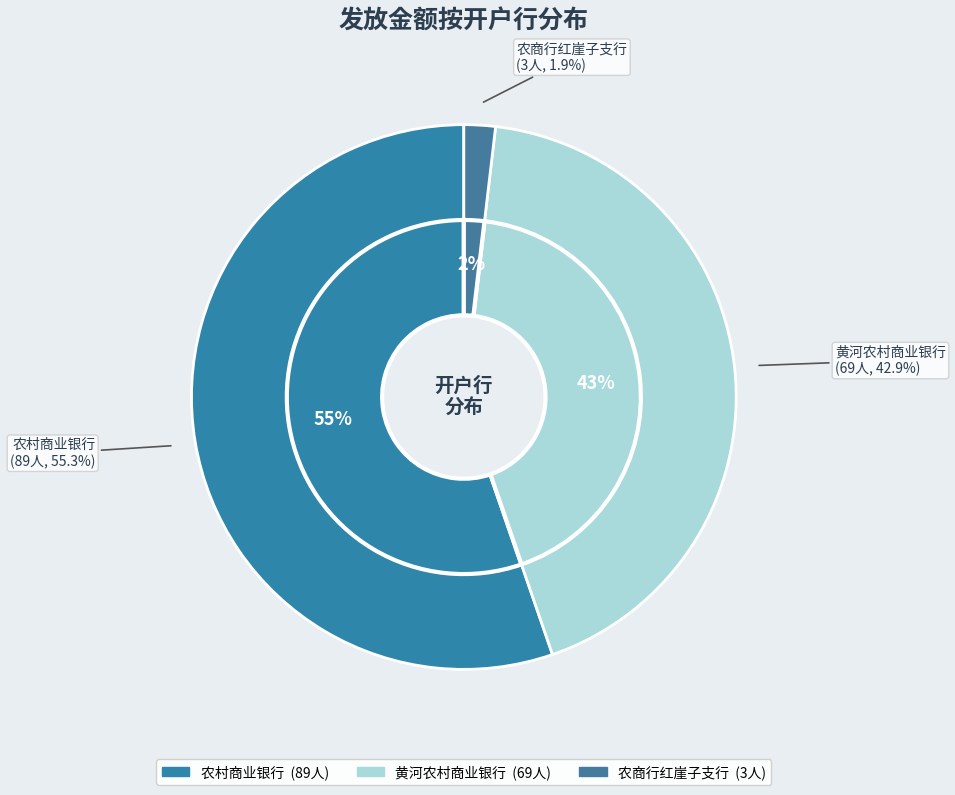

True or false: 农村商业银行 accounts for 55% of the total.

True